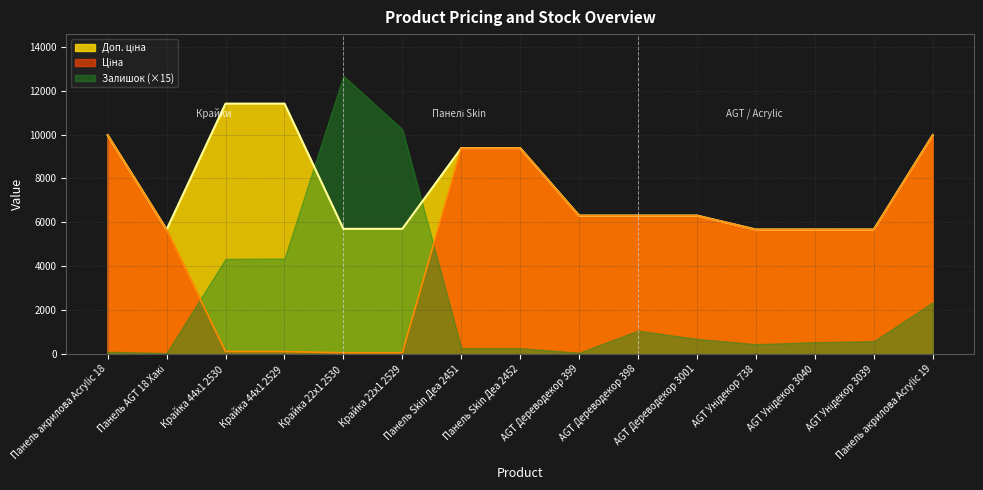

What is the difference between the maximum and minimum values in the Ціна series?

9917.9